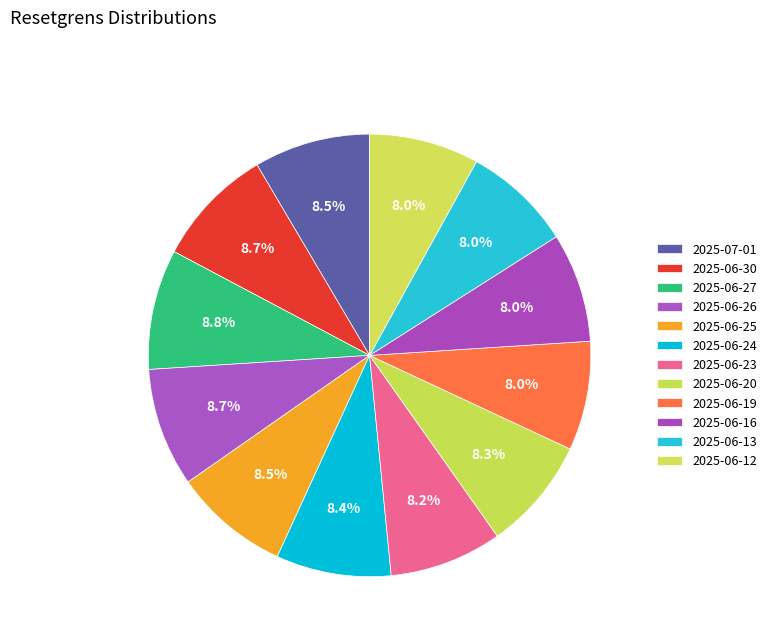

How many slices are in this pie chart?

12